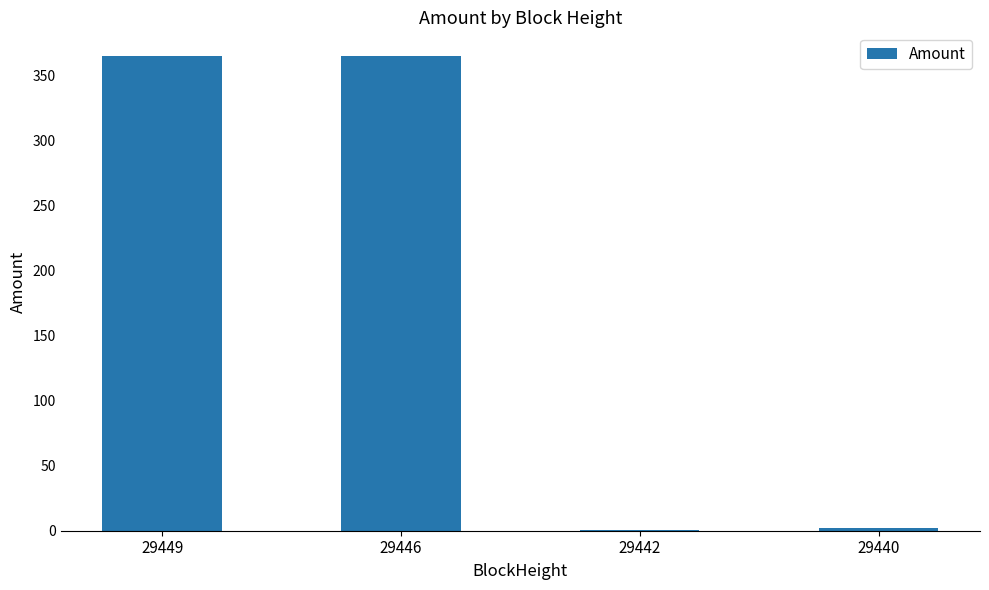

What is the change in value from 29446 to 29442?

-364.0